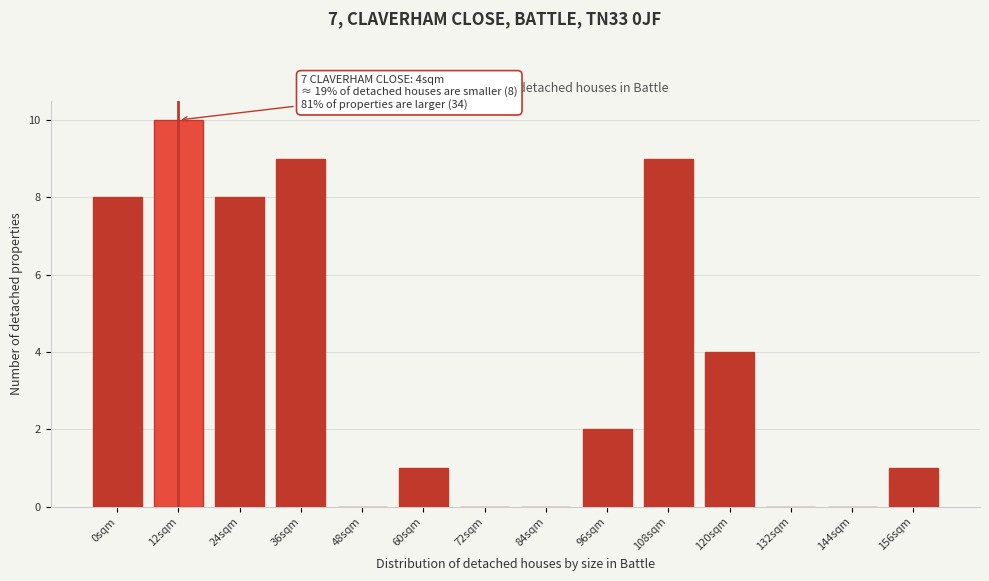

Reading left to right, extract all data points from this chart.

0sqm=8	12sqm=10	24sqm=8	36sqm=9	48sqm=0	60sqm=1	72sqm=0	84sqm=0	96sqm=2	108sqm=9	120sqm=4	132sqm=0	144sqm=0	156sqm=1